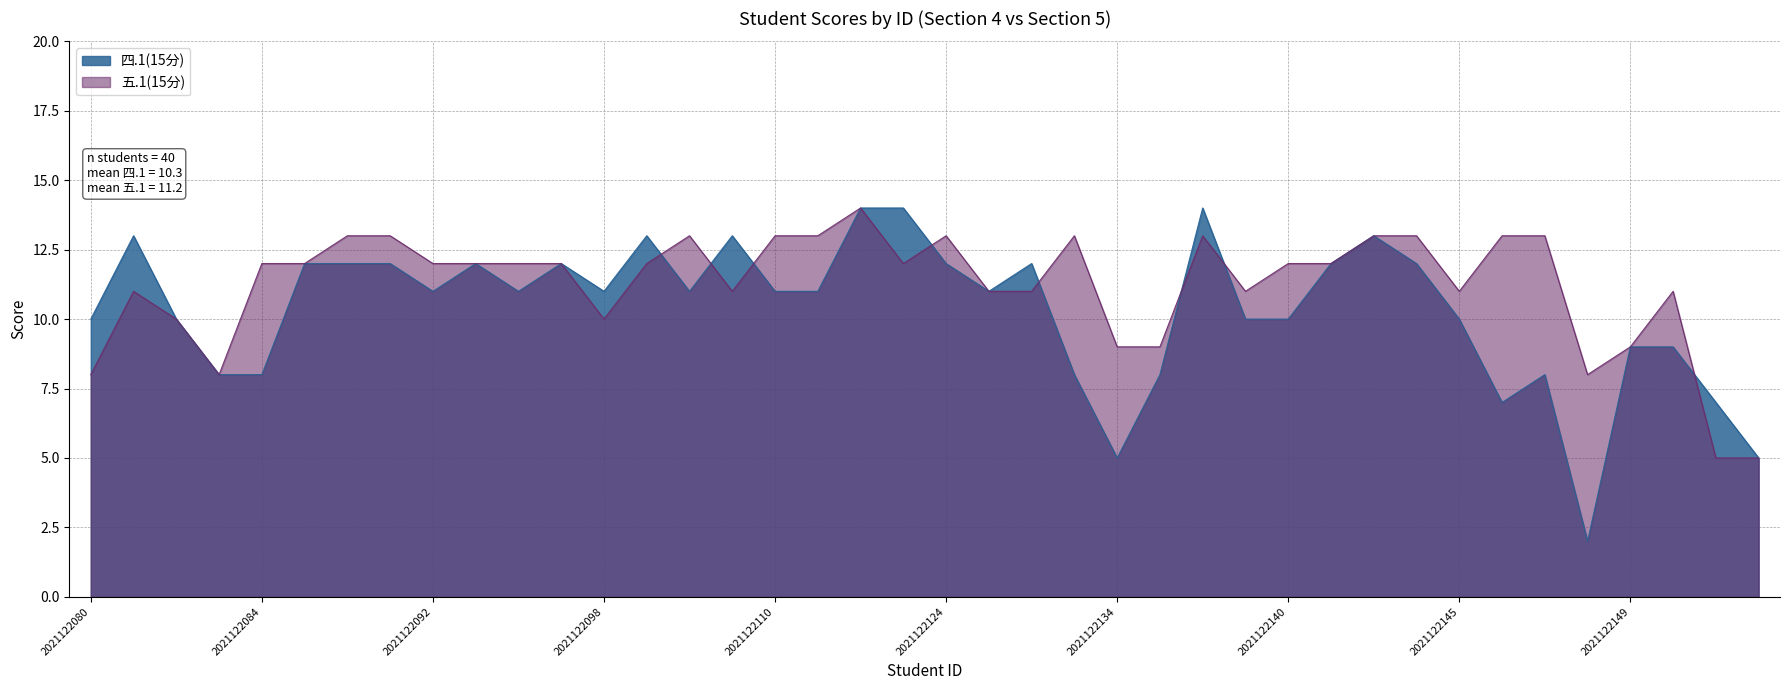

What is the lowest value of the 五.1(15分) series?

5